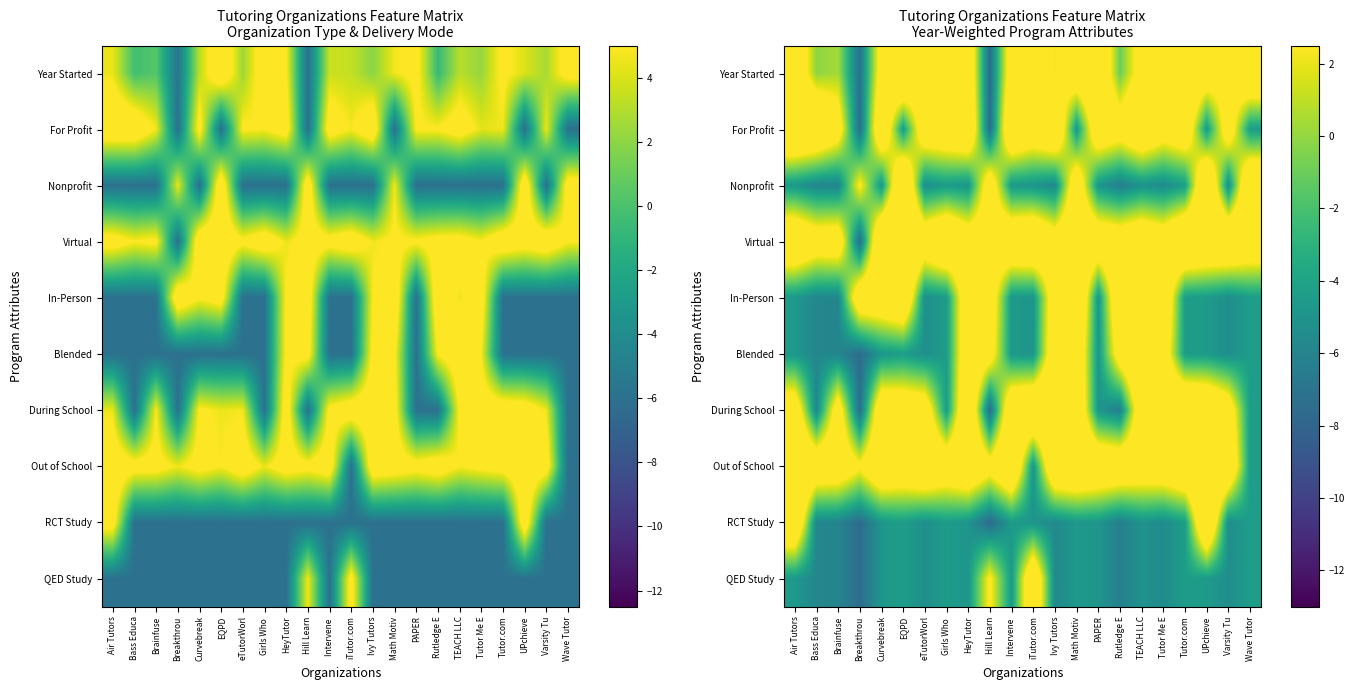

True or false: Out of School has a value of 6.1 at Tutor Me E.

True